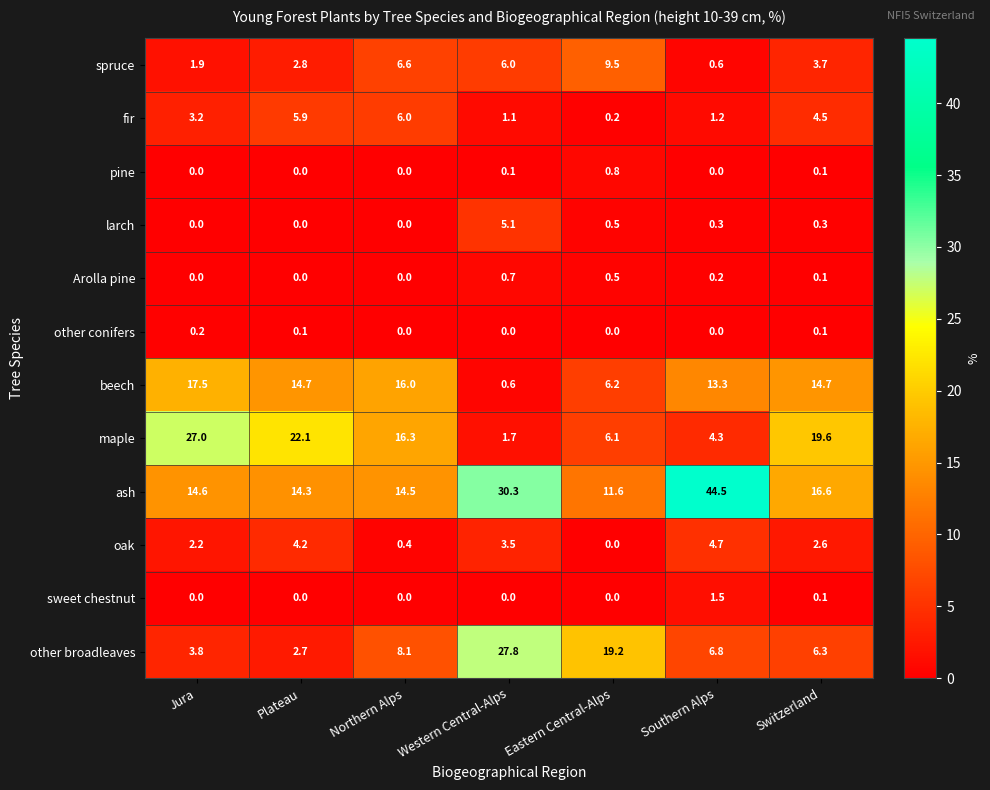

Which series has the largest range (max minus min)?

ash